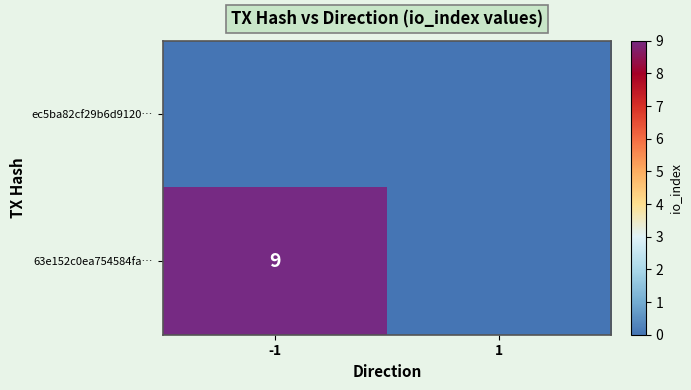

The 63e152c0ea754584fa… series shows 9 at -1. True or false?

True